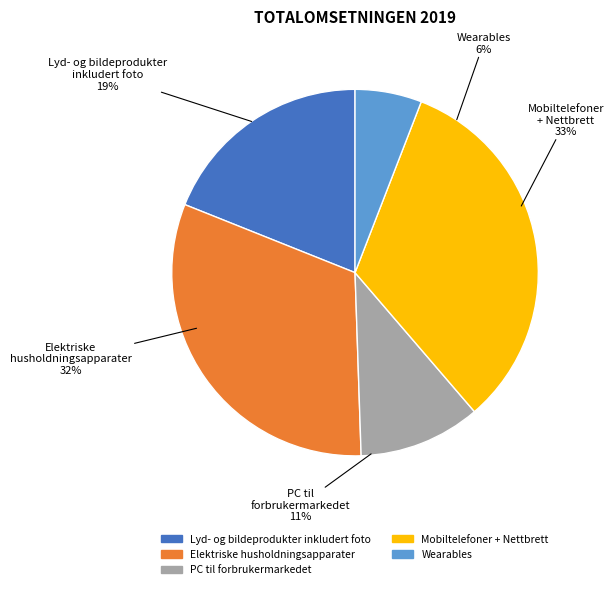

To the nearest percent, what is the difference between the PC til forbrukermarkedet and Mobiltelefoner + Nettbrett slice percentages?

22%